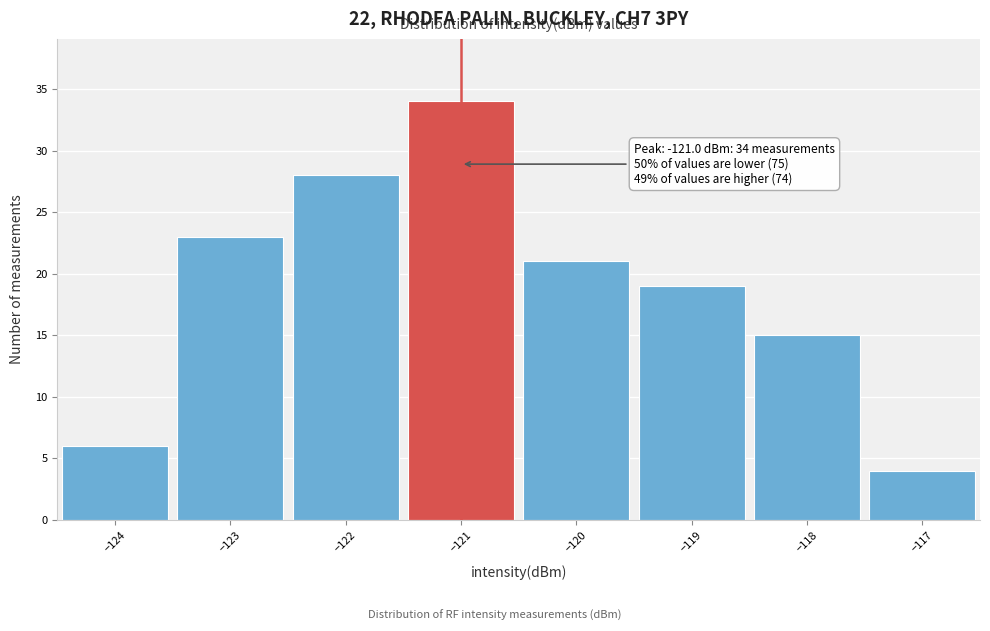

Which range on the x-axis has the tallest bar?

-121.5 to -120.5